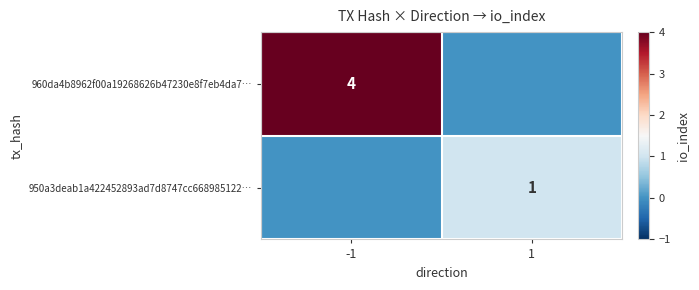

The 960da4b8962f00a19268626b47230e8f7eb4da7… series shows 7 at -1. True or false?

False